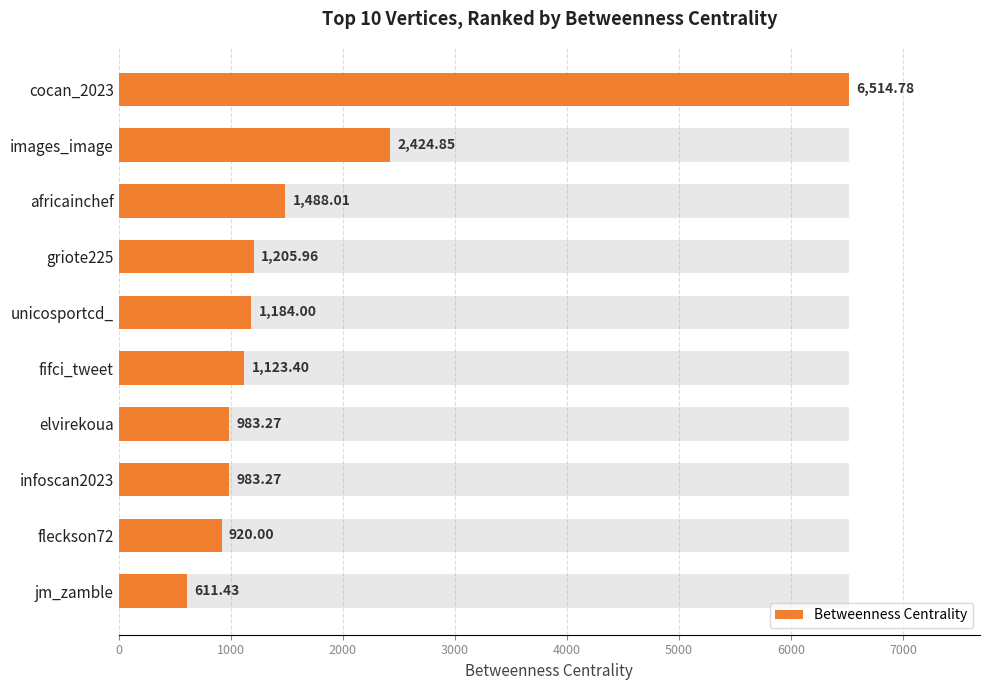

What is the average value?

1743.9